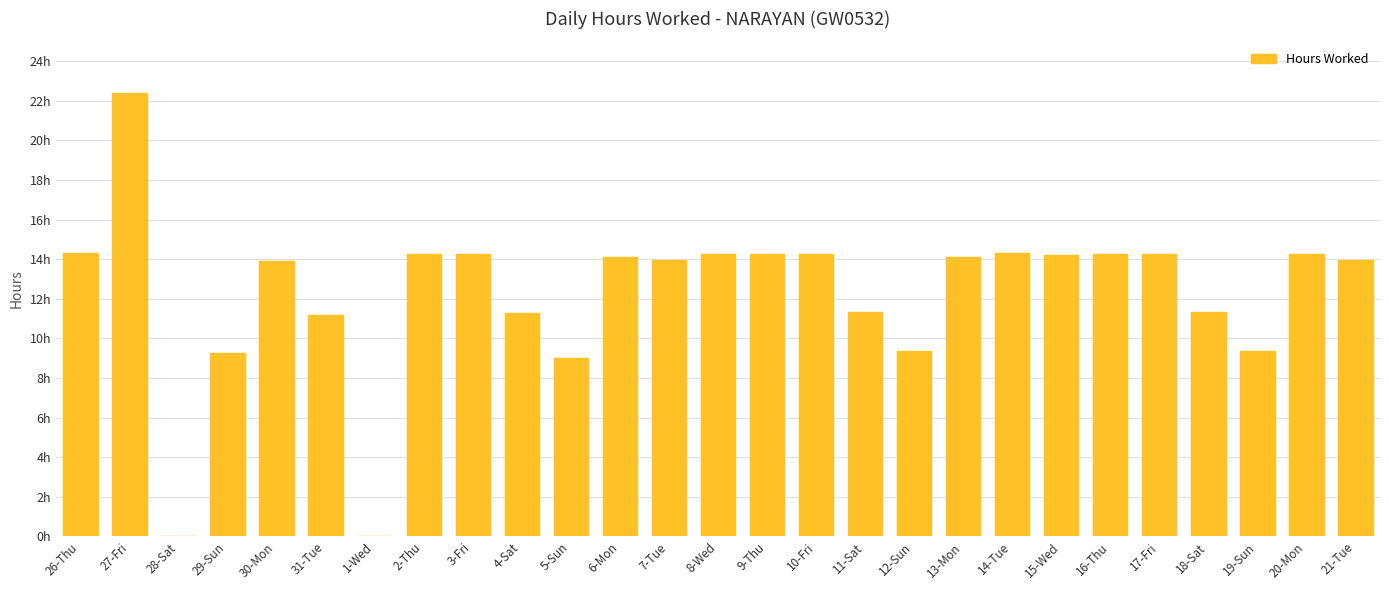

The value at 30-Mon is 3.0. True or false?

False